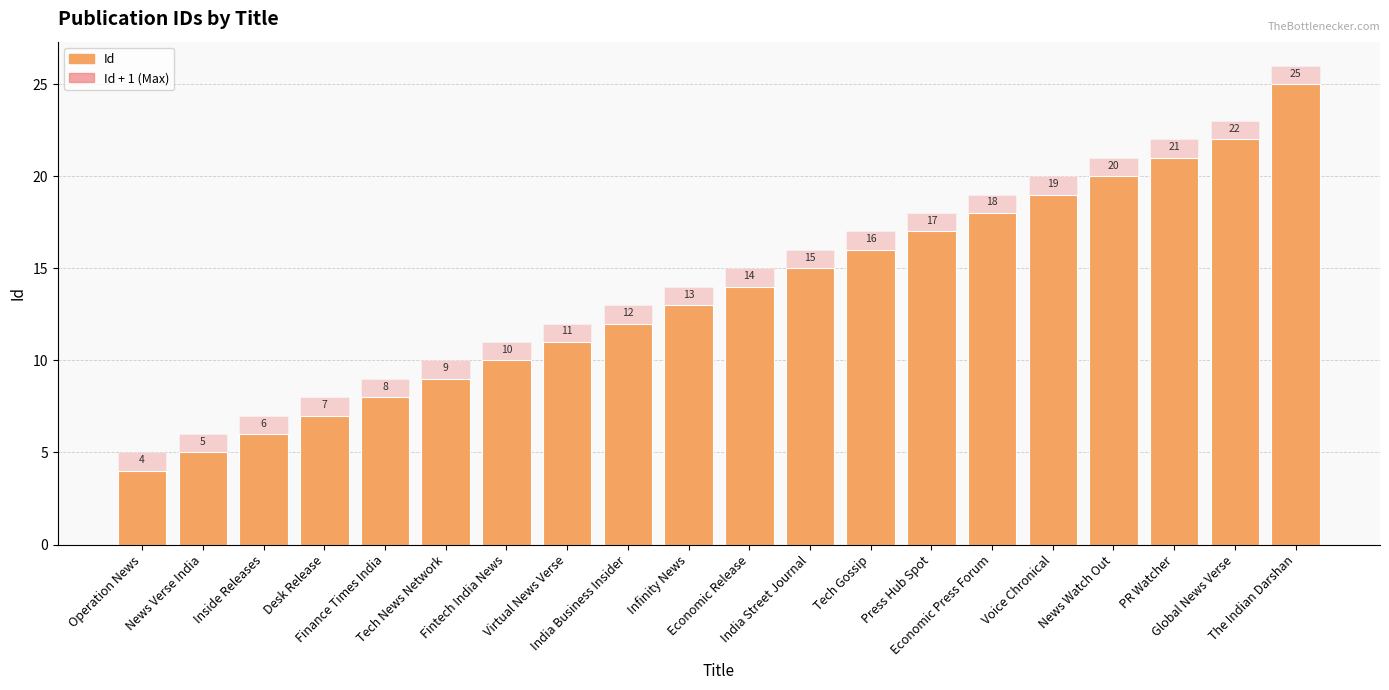

Between Desk Release and India Street Journal, which series saw the biggest shift?

Id